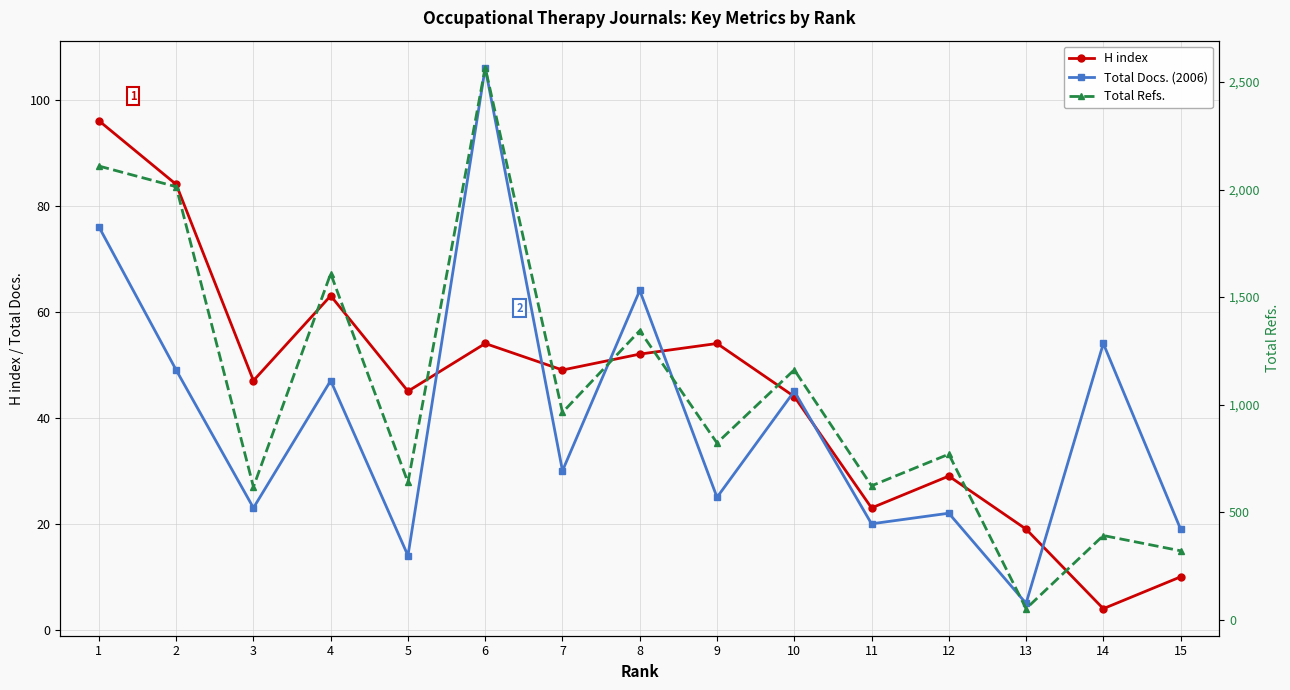

What is the value of the Total Docs. (2006) point at the 11th from the left?

20